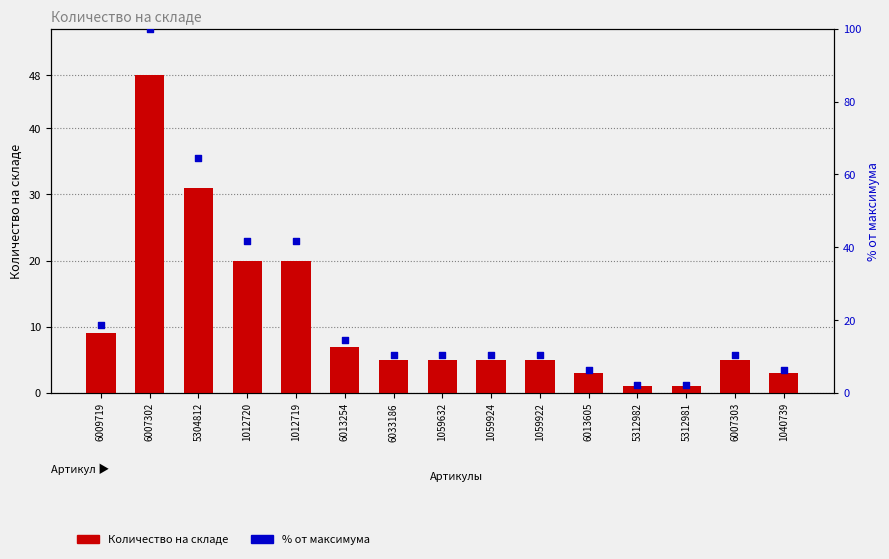

At which category is the sum across all series the highest?

6007302